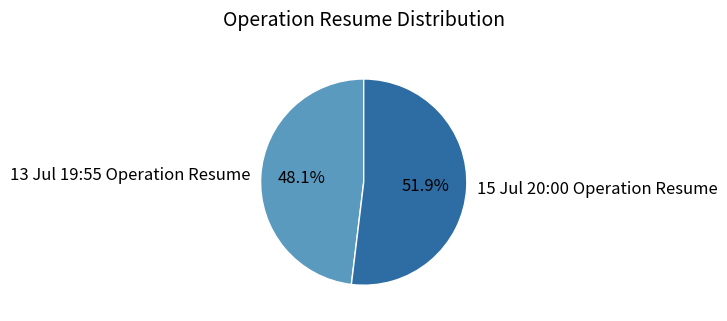

The 15 Jul 20:00 Operation Resume slice represents 60% of the pie. True or false?

False